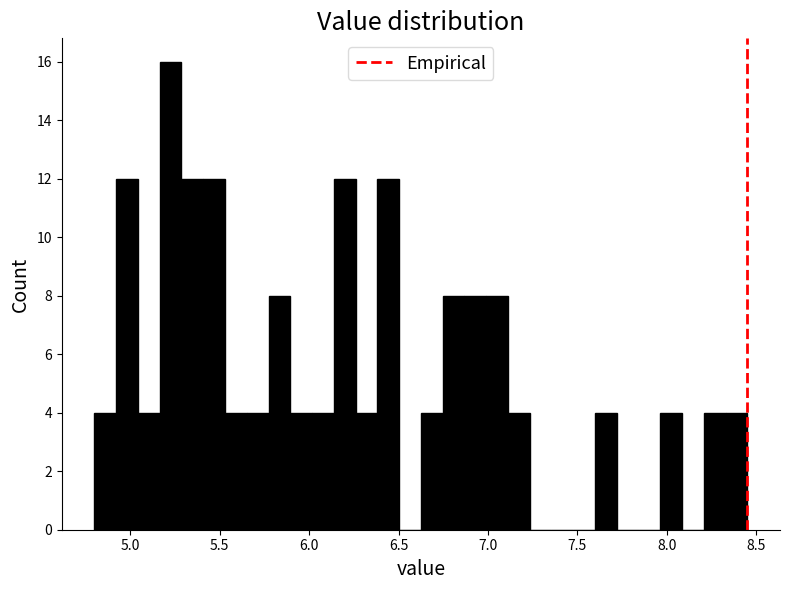

Read against the x-axis, roughly where is the centre of the tallest bar?

5.25